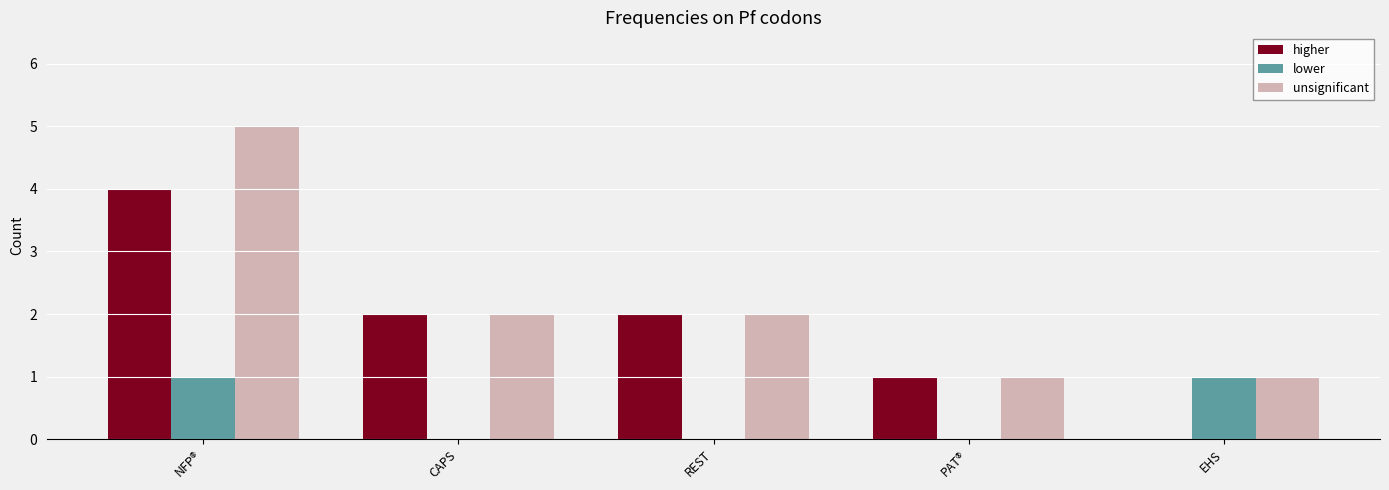

What is the maximum value for unsignificant?

5